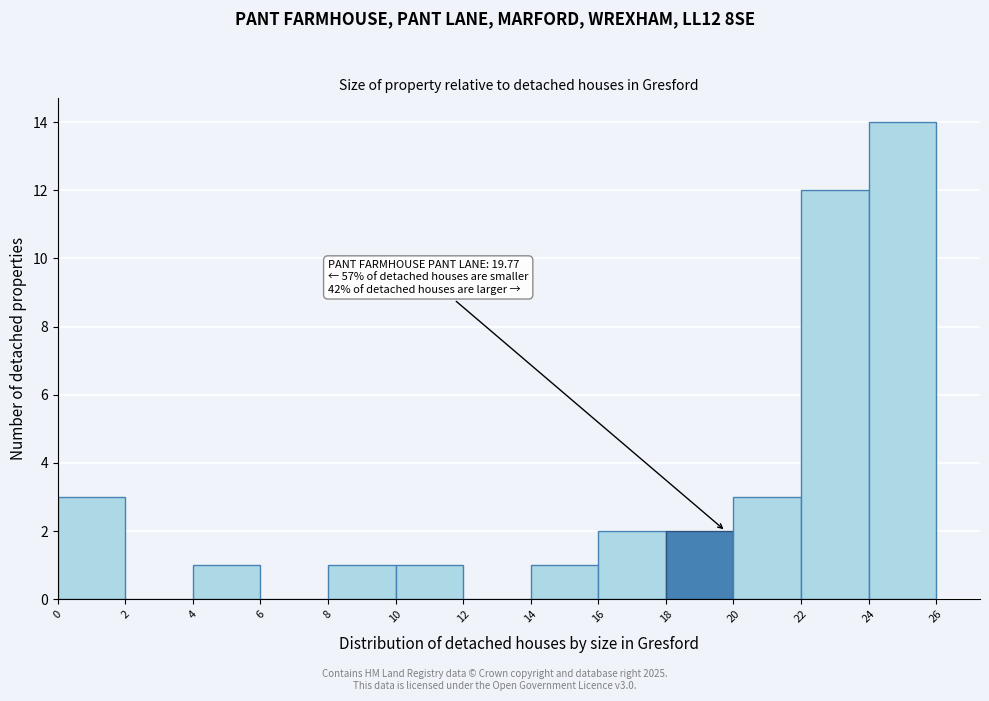

Over which range of the x-axis is the bar tallest?

24 to 26